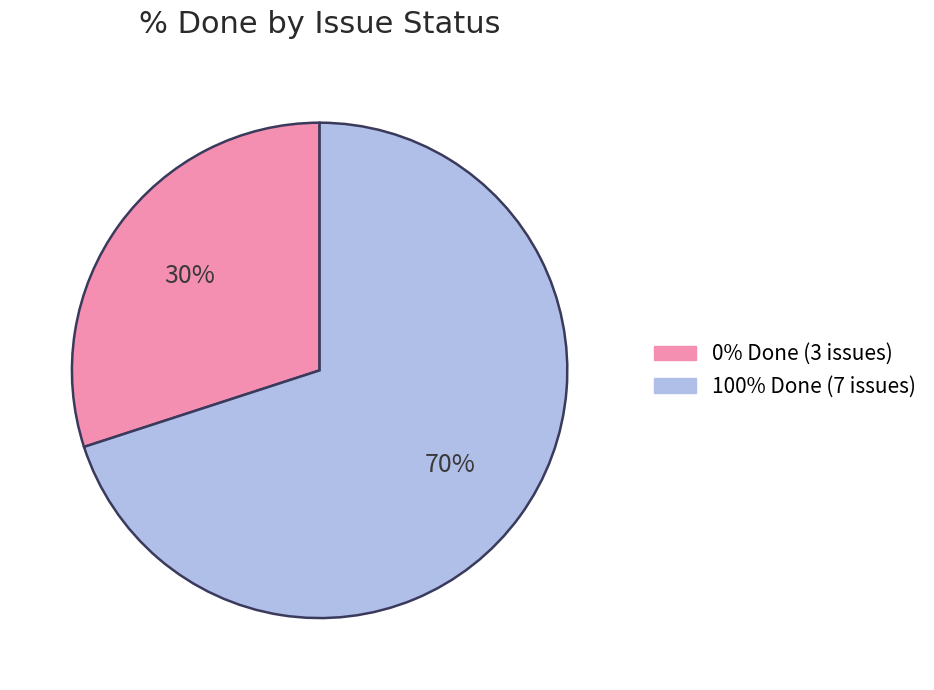

To the nearest percent, what is the difference between the largest and smallest slice percentages?

40%